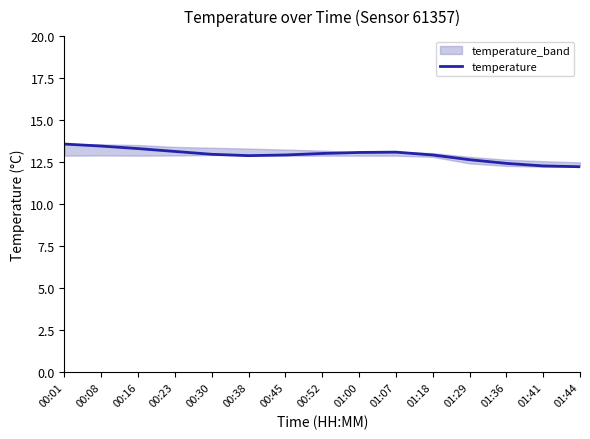

Reading left to right, transcribe all the data shown in this chart.

13.6	13.5	13.3	13.1	13.0	12.9	12.9	13.0	13.1	13.1	12.9	12.7	12.4	12.3	12.2